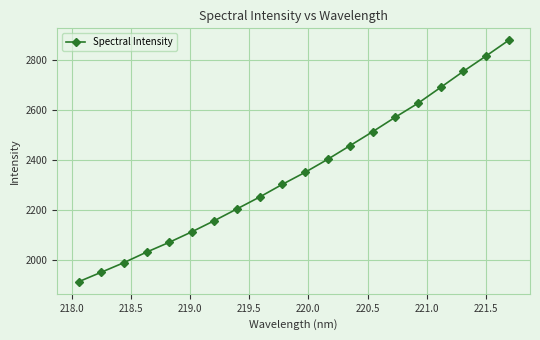

What is the sum of all values?

47049.1